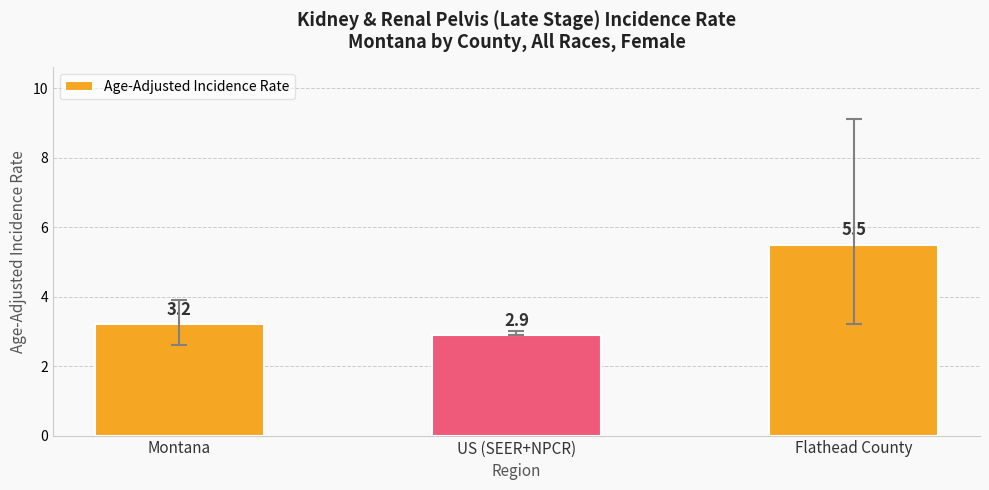

Reading left to right, extract all data points from this chart.

Montana=3.2	US (SEER+NPCR)=2.9	Flathead County=5.5